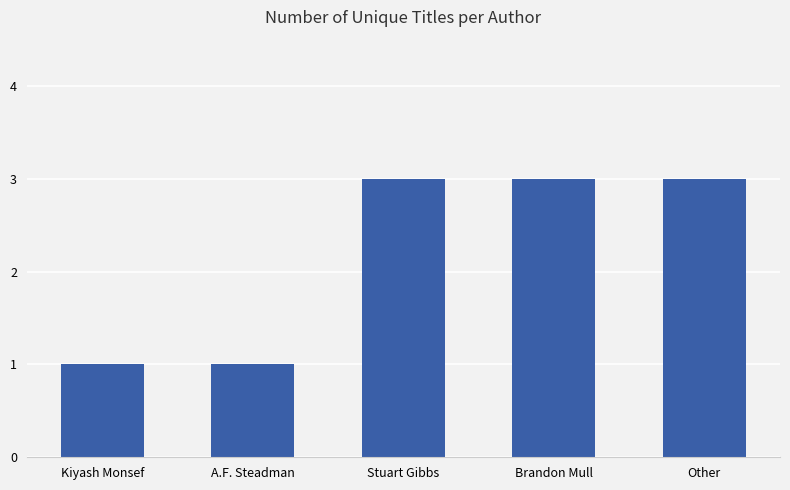

Does the chart contain stacked bars?

No